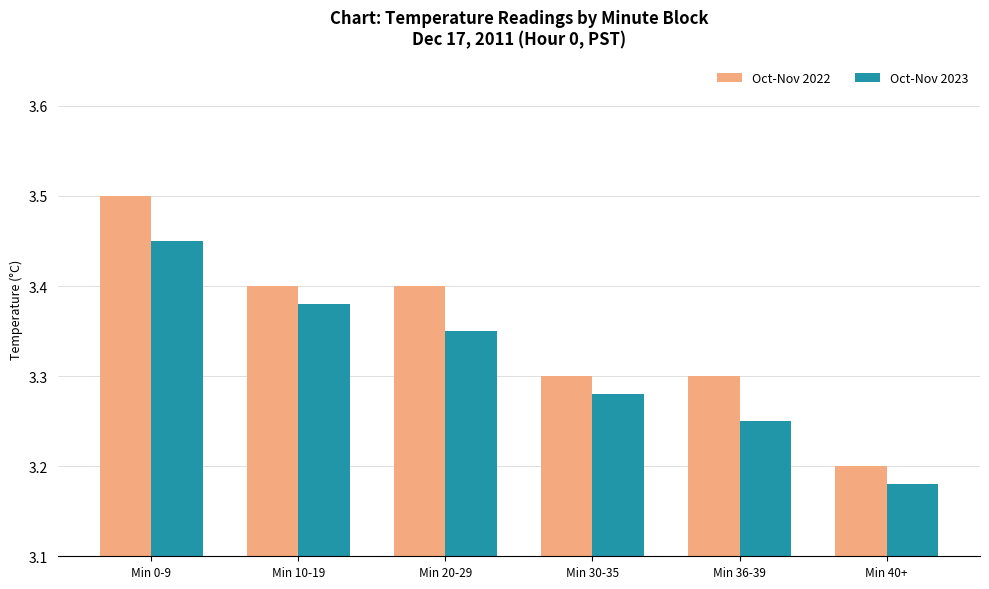

Rank the categories by Oct-Nov 2023 value from lowest to highest.

Min 40+, Min 36-39, Min 30-35, Min 20-29, Min 10-19, Min 0-9